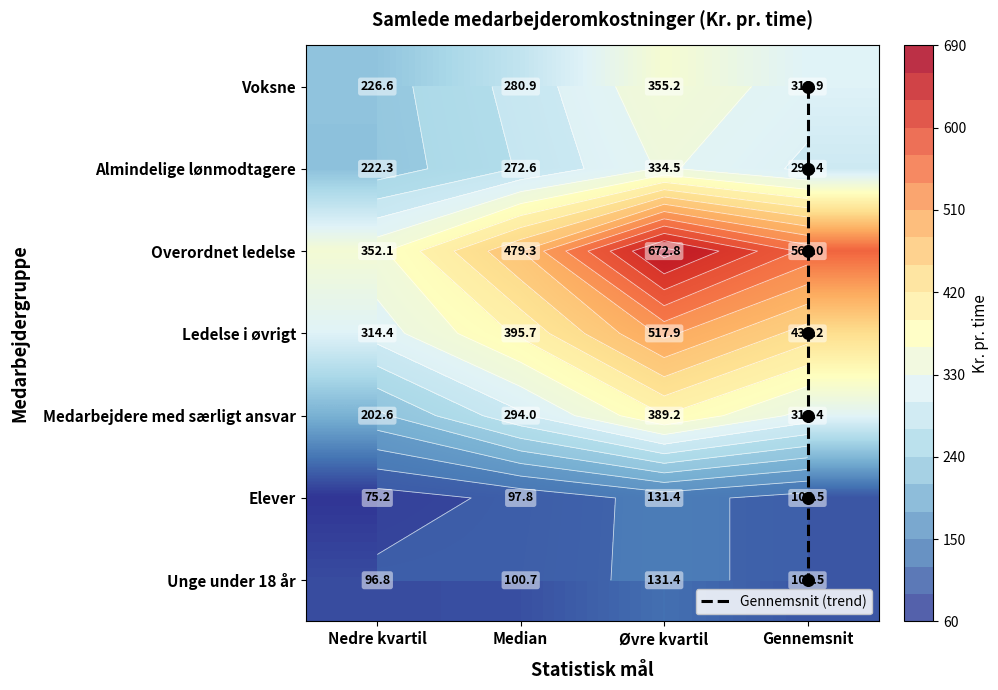

Read the Nedre kvartil value at Unge under 18 år.

96.8